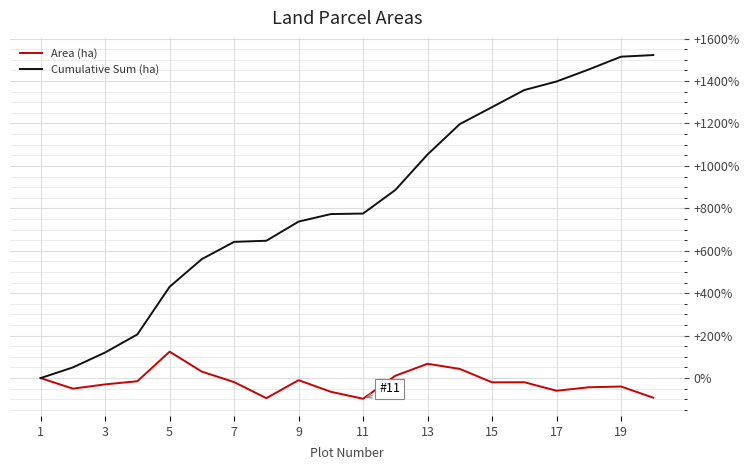

Which series has the largest total across all categories?

Cumulative Sum (ha)